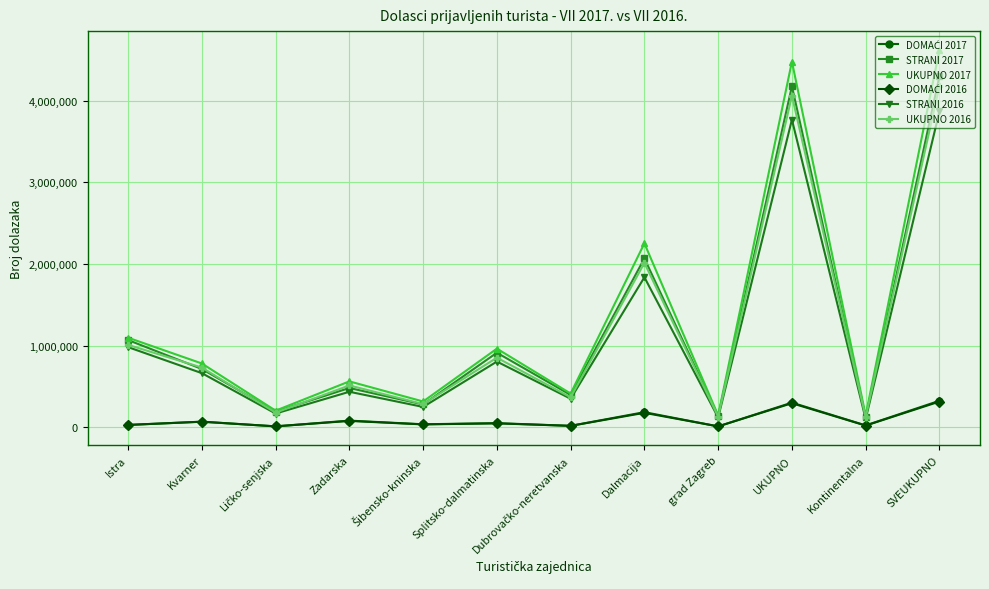

Does the chart display data point markers on the line(s)?

Yes